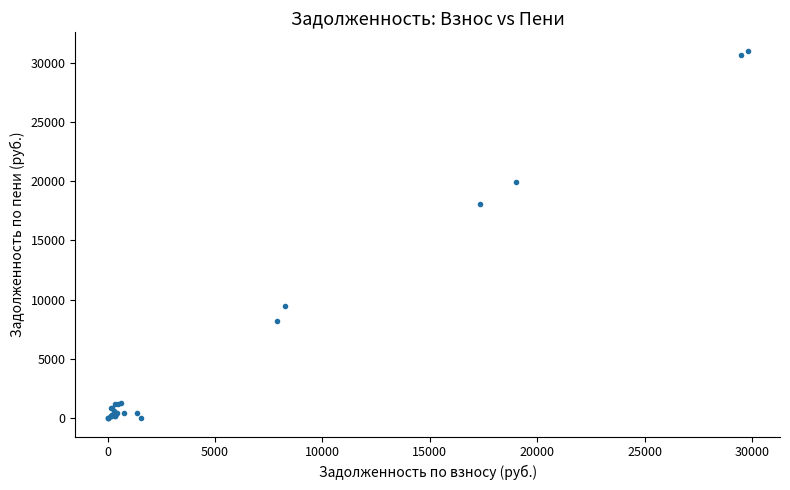

What Y value in the scatter plot is closest to 15500?

18049.8